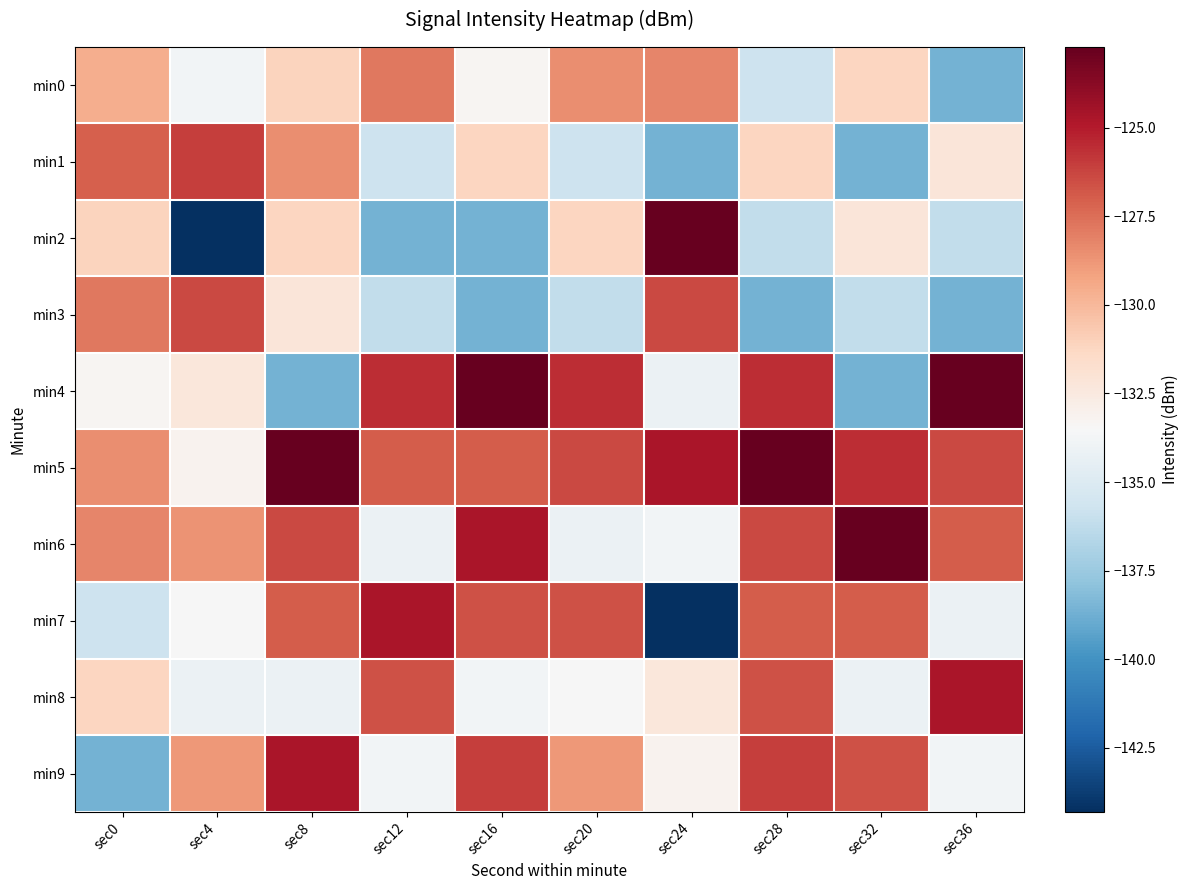

Which series has the largest total across all categories?

min5